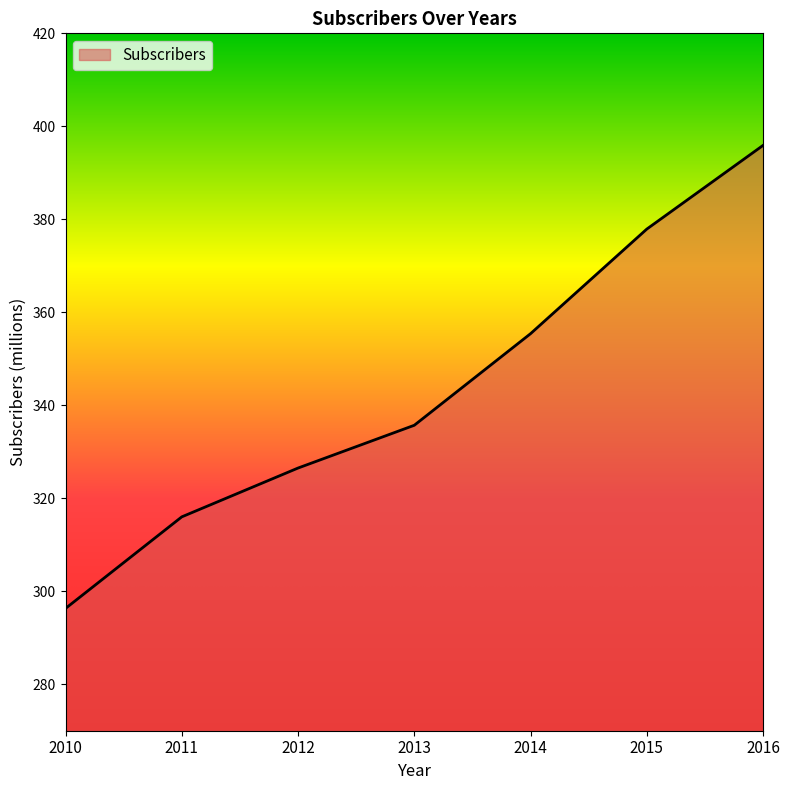

What is the approximate value at 2012?

326.5